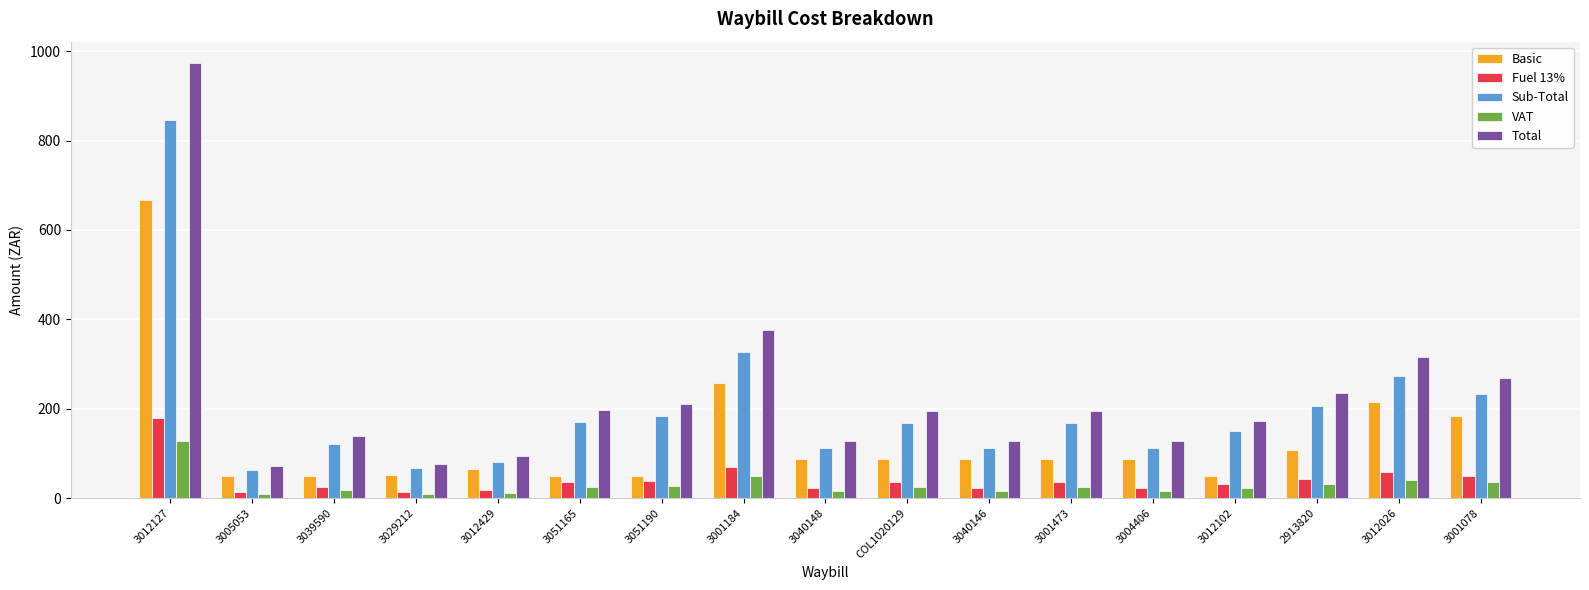

What is the highest value of the Basic series?

666.2